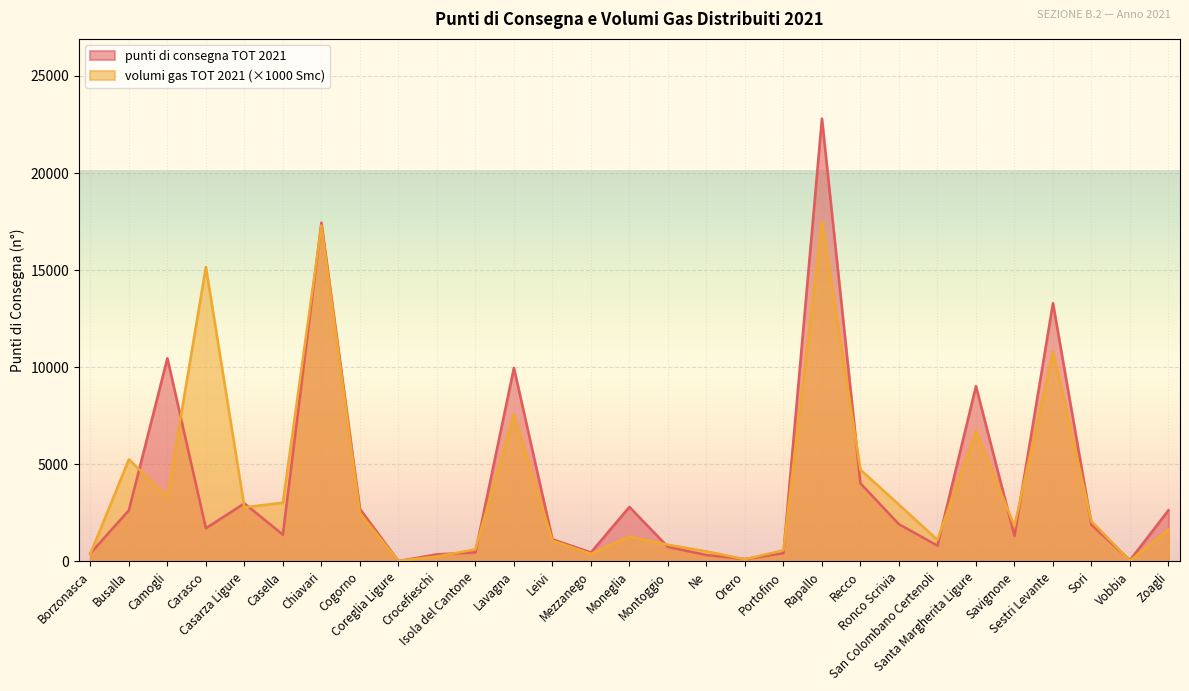

The value of volumi gas TOT 2021 at Zoagli is 1645.2. True or false?

True